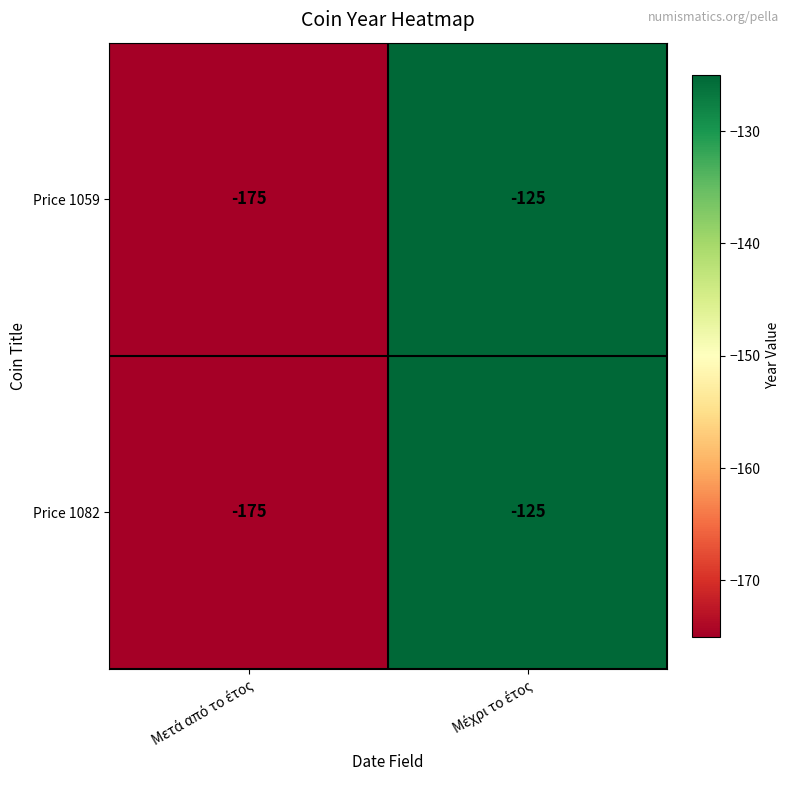

What is the sum of all Price 1082 values?

-300